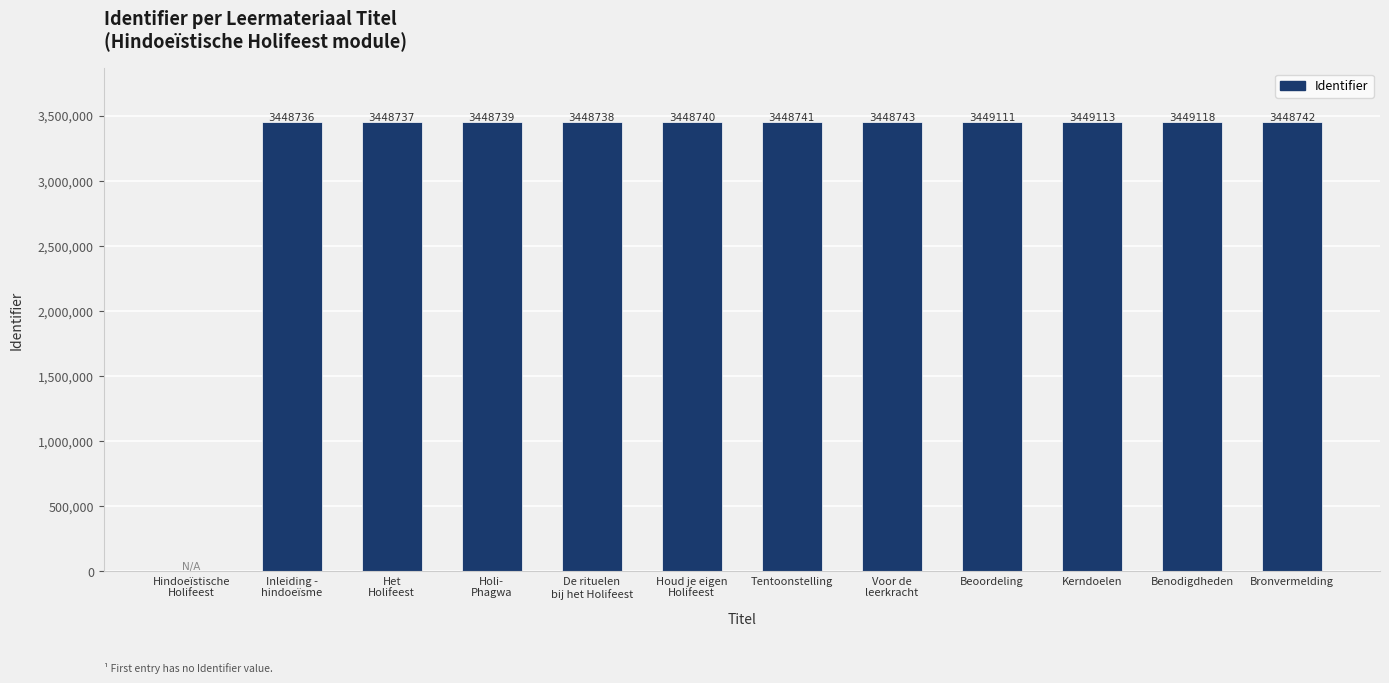

Does the chart contain stacked bars?

No